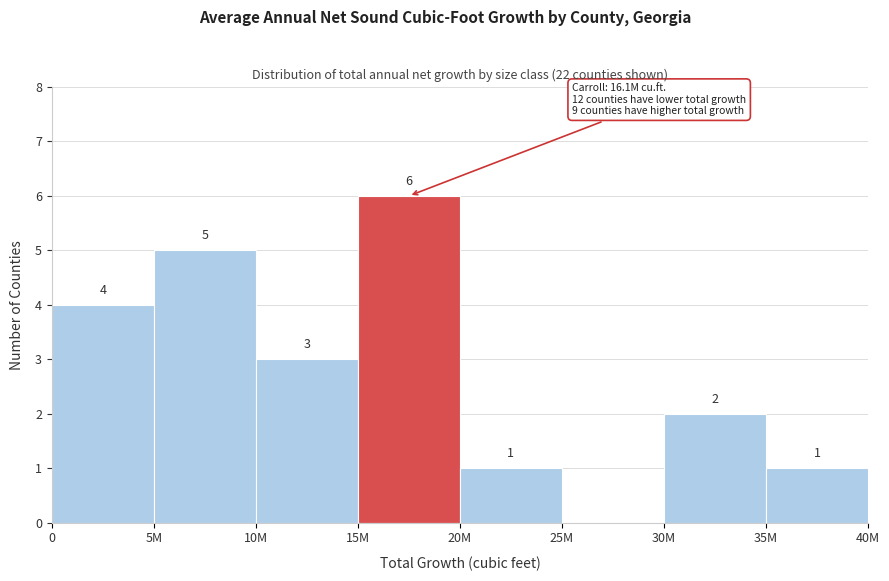

Reading left to right, transcribe all the data shown in this chart.

0=4	5M=5	10M=3	15M=6	20M=1	25M=0	30M=2	35M=1